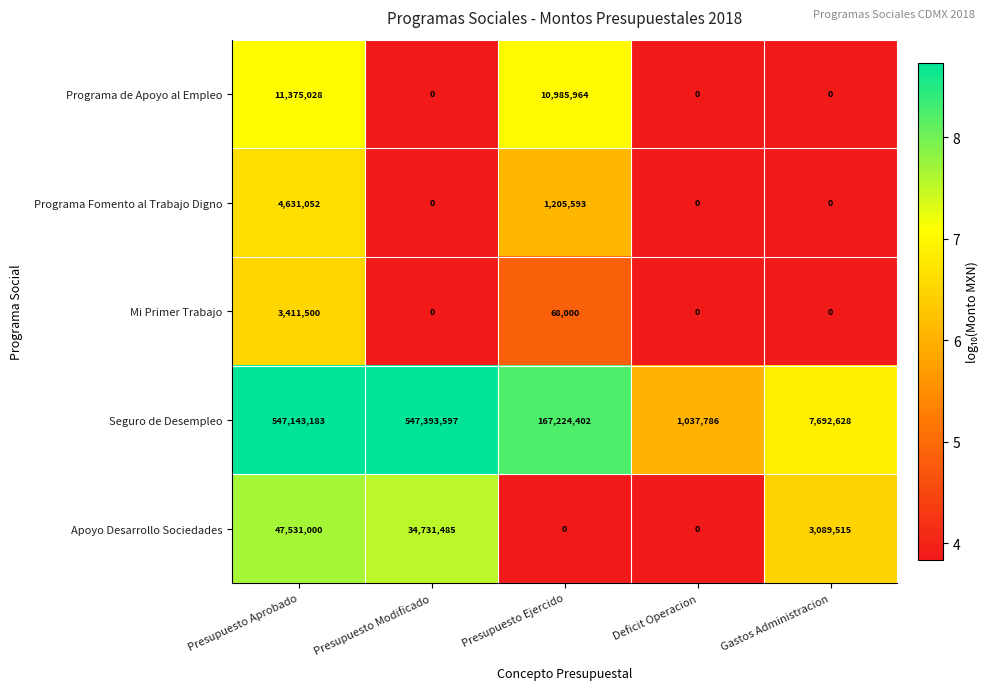

What is the spread (max minus min) of values at Presupuesto Aprobado?

543731683